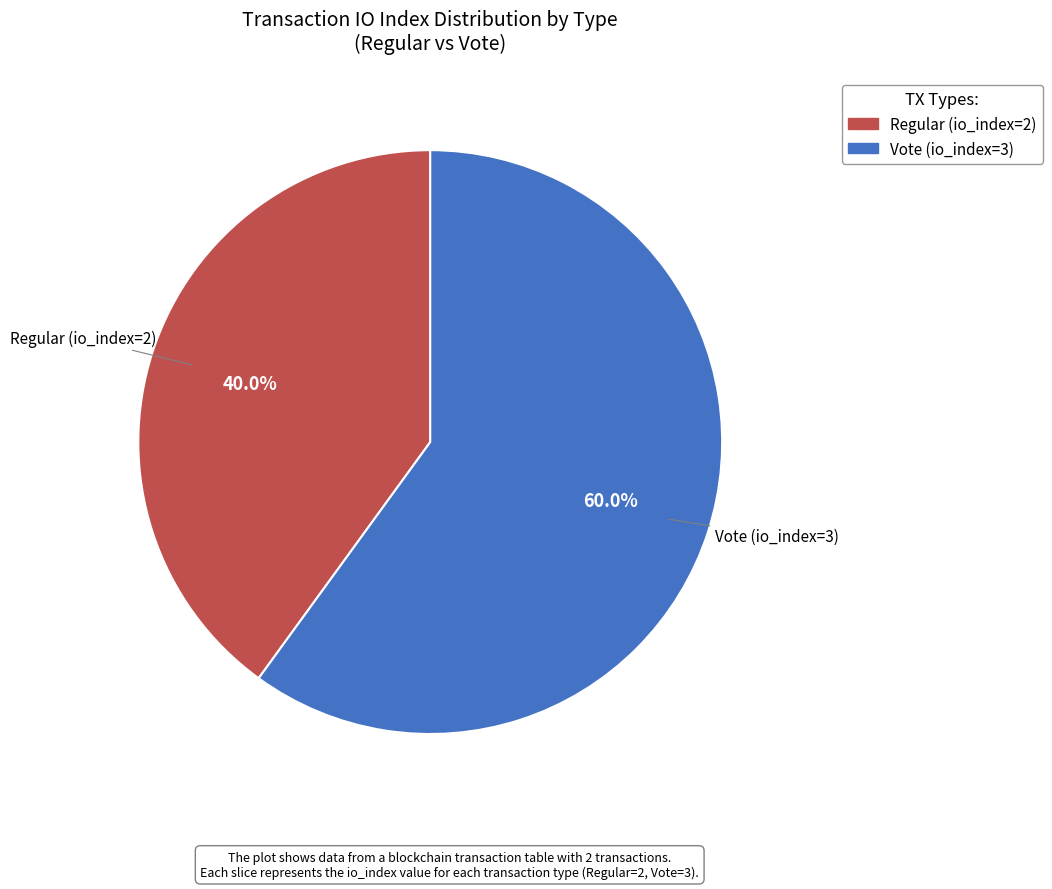

What is the ratio of the value at Vote (io_index=3) to the value at Regular (io_index=2)?

1.5